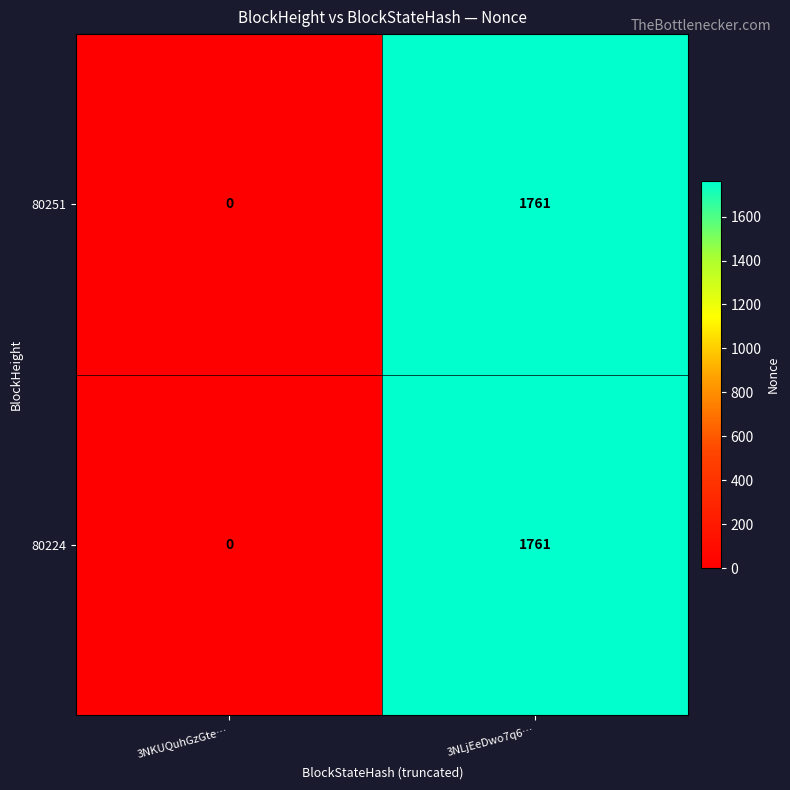

At which category is the sum across all series the highest?

3NLjEeDwo7q6…